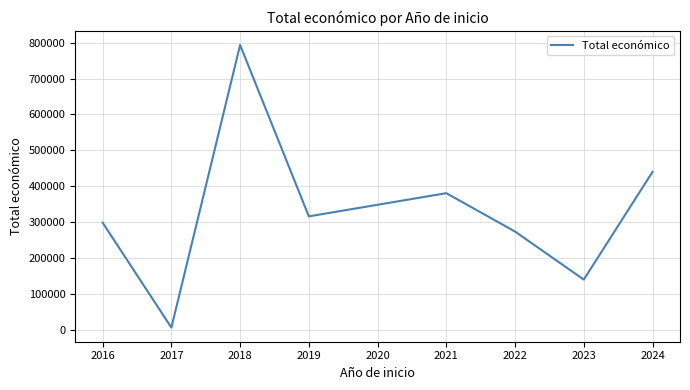

The value at 2016 is 135155.6. True or false?

False